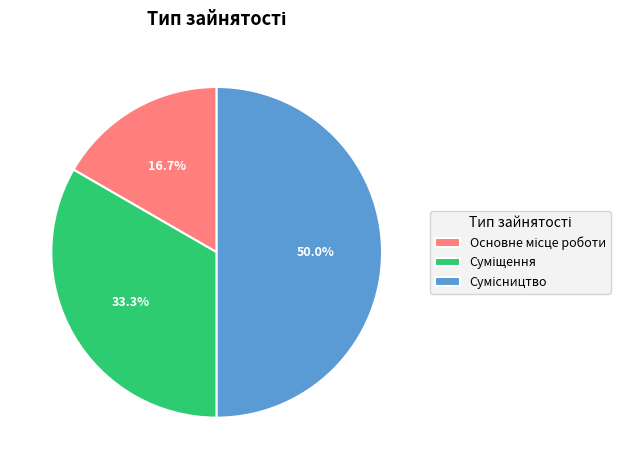

How many segments does this pie chart have?

3